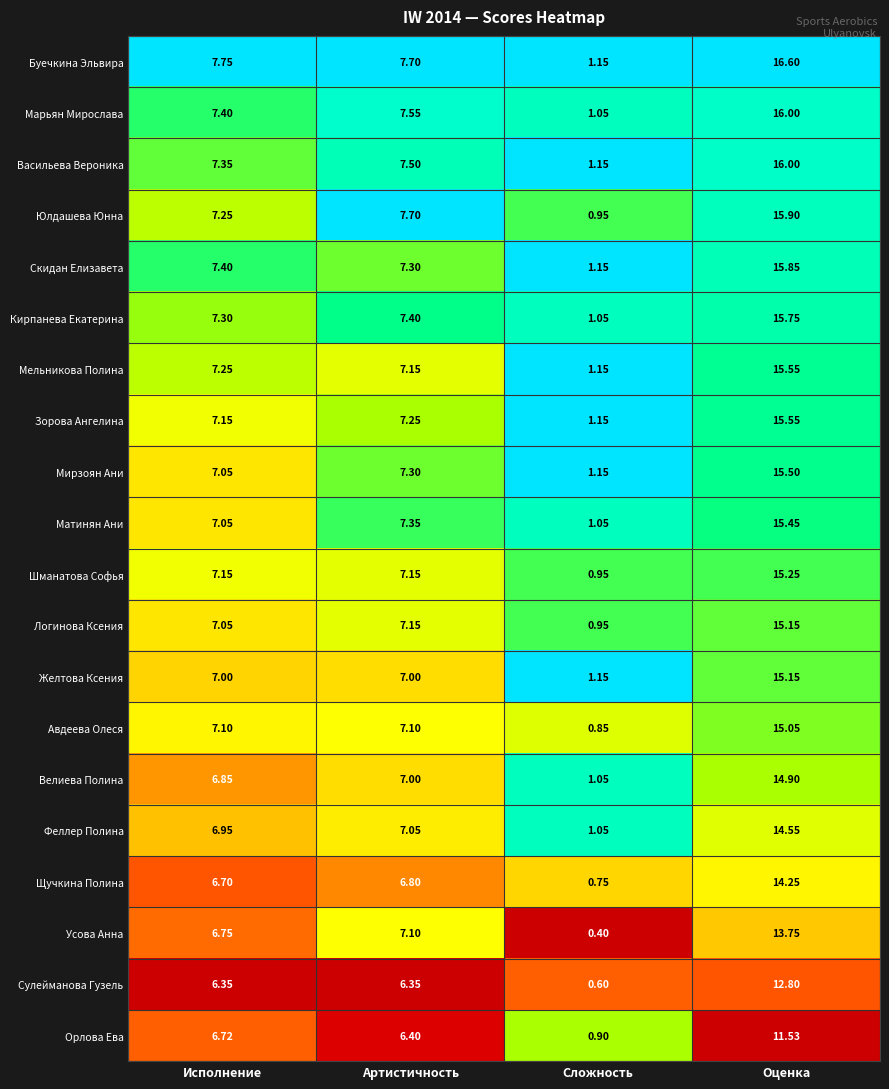

At which label is Кирпанева Екатерина closest to 8?

Артистичность